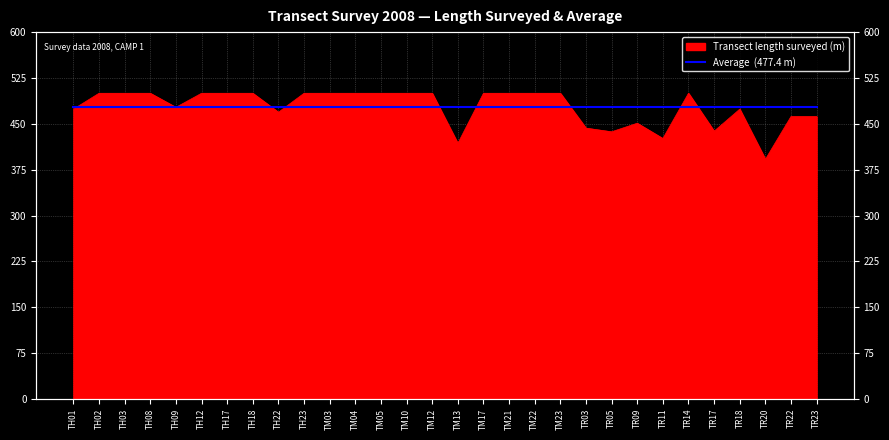

Which category has the highest value across all series?

TH02